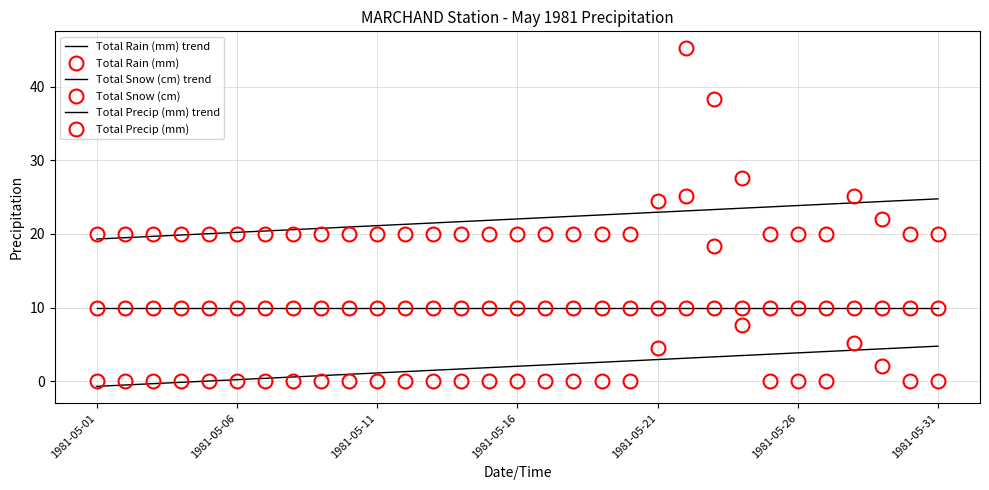

What are all the series names shown in the legend?

Total Rain (mm) trend, Total Rain (mm), Total Snow (cm) trend, Total Snow (cm), Total Precip (mm) trend, Total Precip (mm)